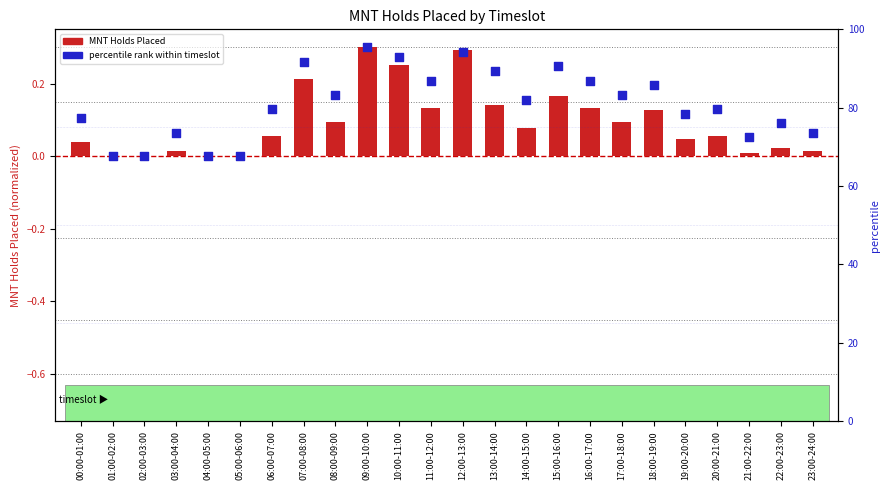

Which series reaches the minimum Y coordinate?

MNT Holds Placed